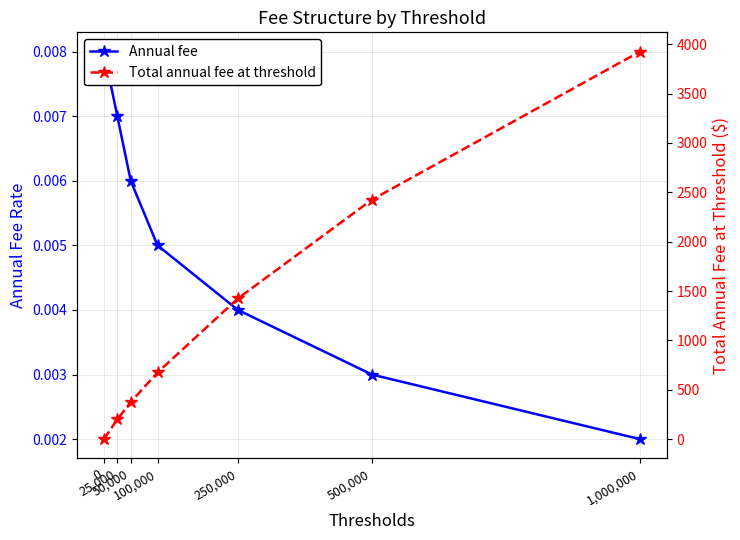

What is the maximum value shown in the chart?

3925.0